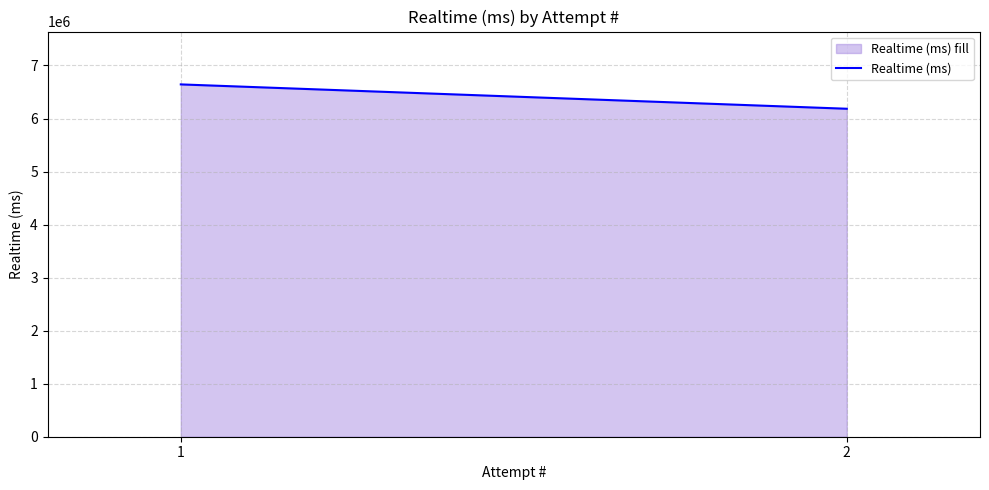

Is it true that the value at 1 is 8801175?

False